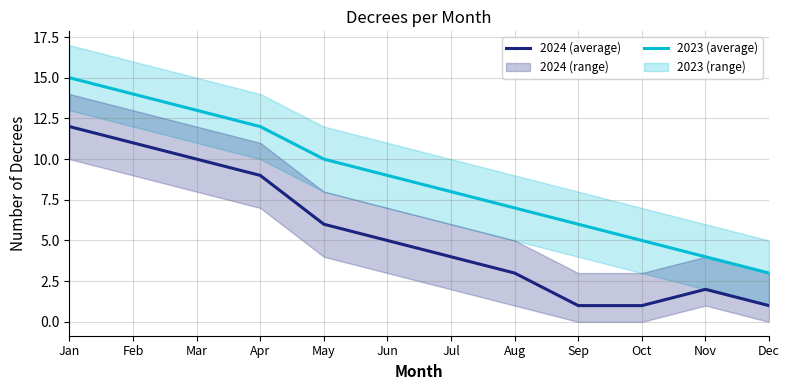

Where is the first local maximum for 2024 (average)?

Nov